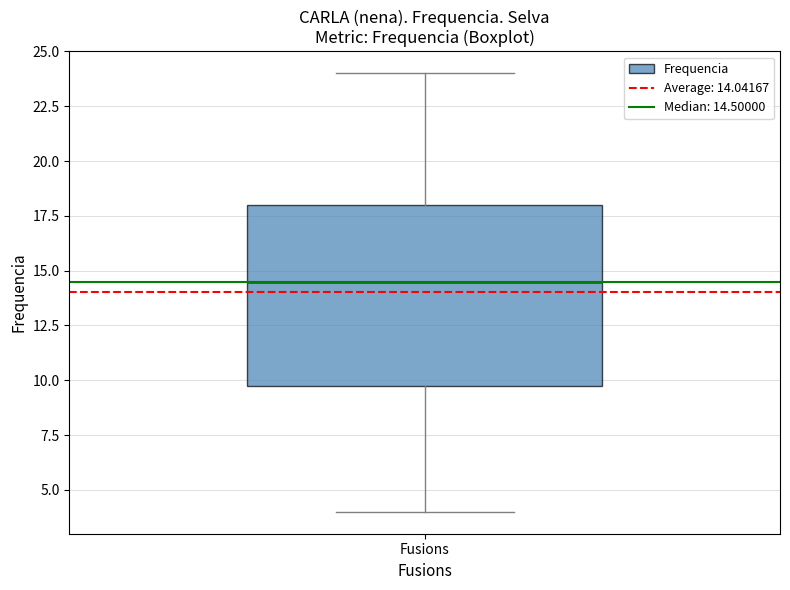

Where does the median line of the box for Fusions sit on the y-axis? The values are not printed on the chart, so give them approximately, as read against the axis.

14.5